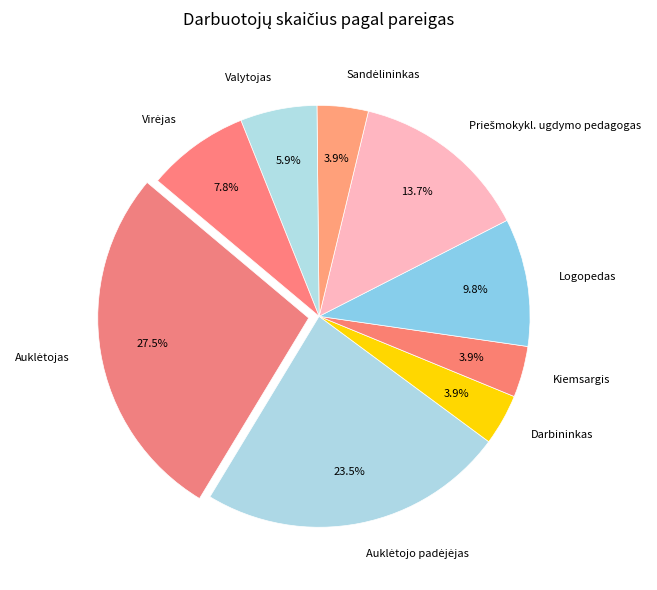

Between Kiemsargis and Logopedas, which is larger?

Logopedas